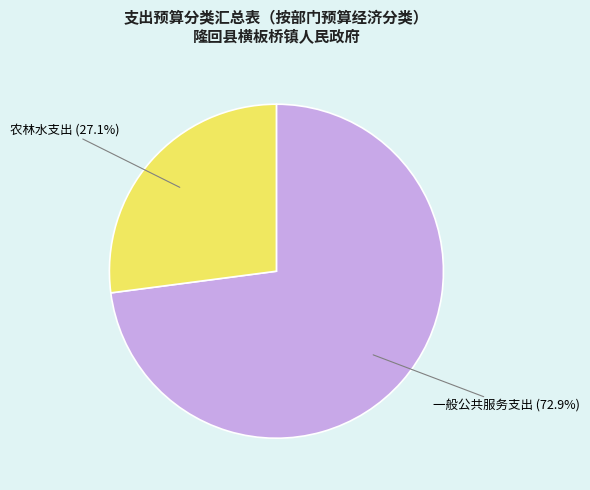

Which has a higher value, 农林水支出 or 一般公共服务支出?

一般公共服务支出